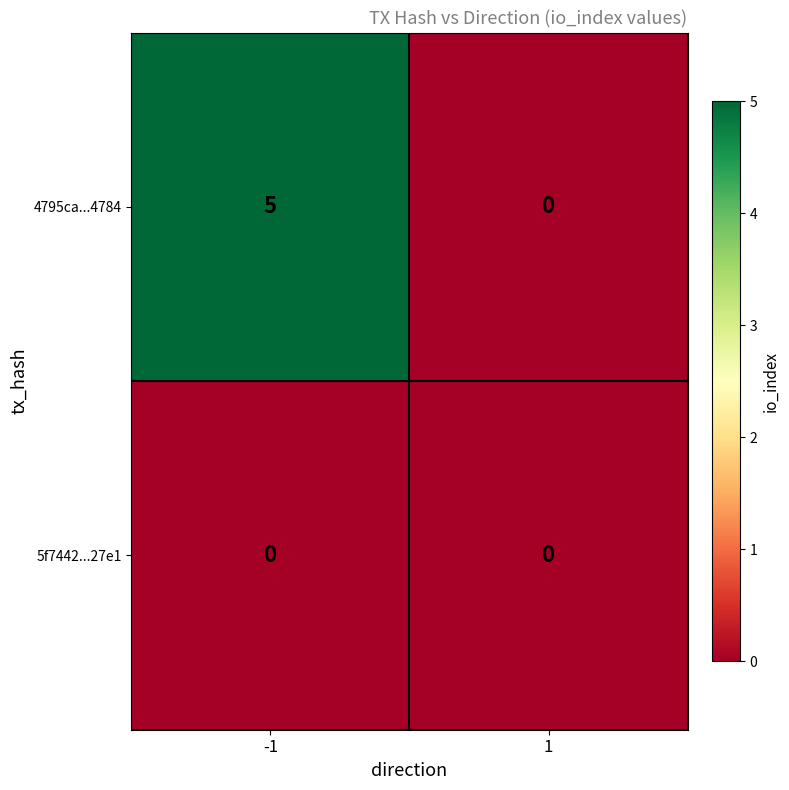

Rank the series at -1 from highest to lowest value.

4795ca...4784, 5f7442...27e1